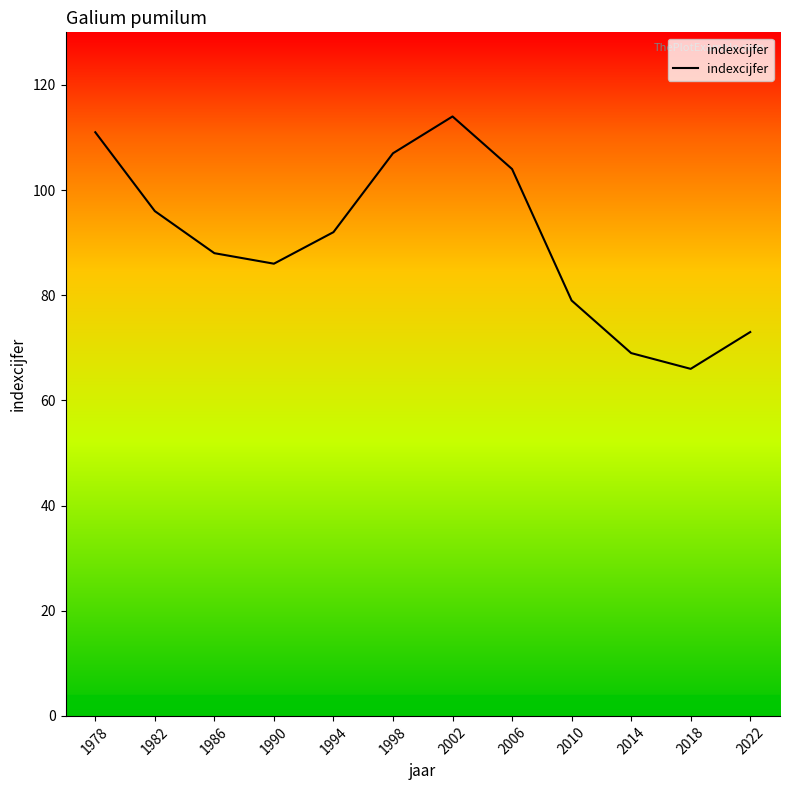

Does the chart have visible grid lines?

No